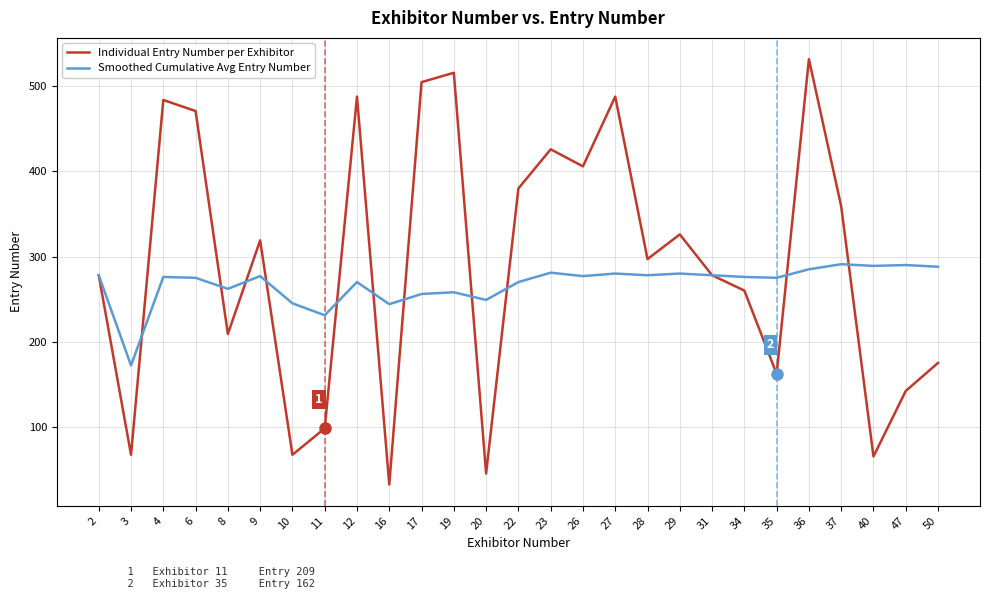

What are all the series names shown in the legend?

Individual Entry Number per Exhibitor, Smoothed Cumulative Avg Entry Number